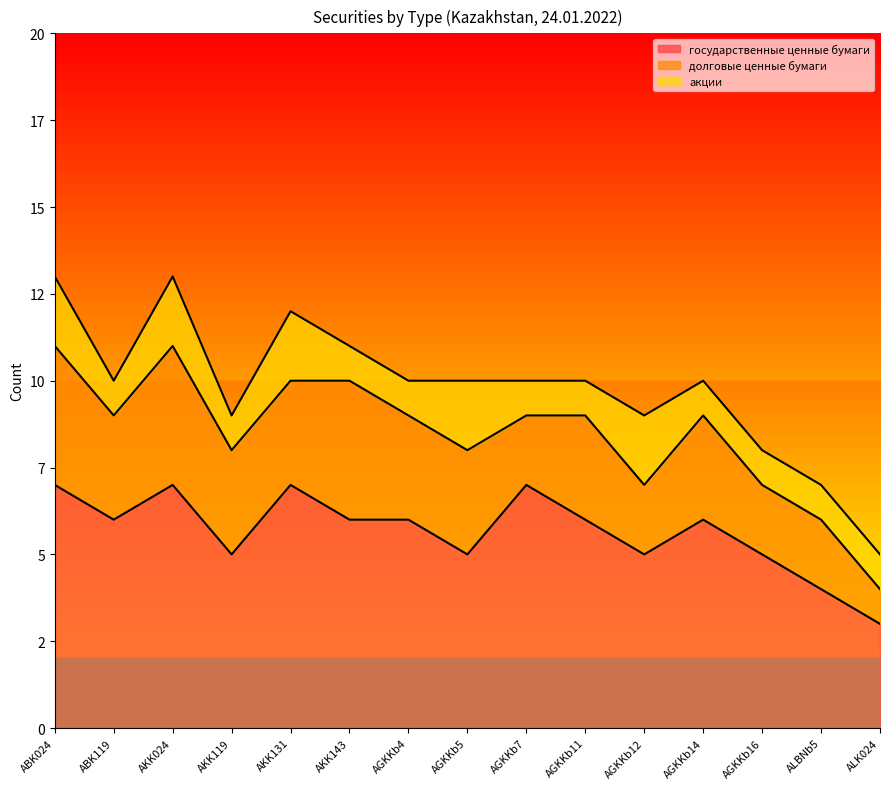

In долговые ценные бумаги, how many points are lower than both neighbors (excluding endpoints)?

3